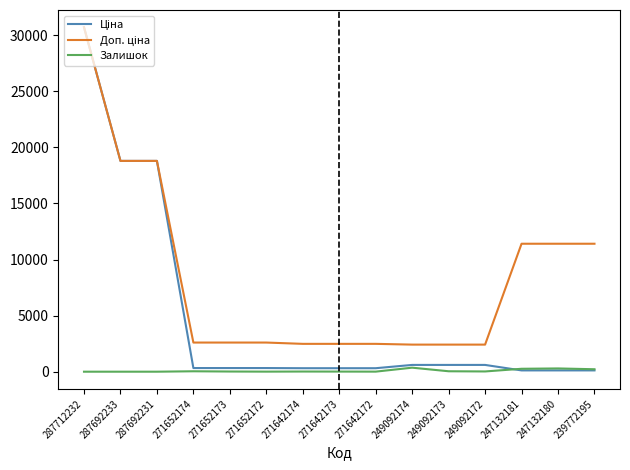

Does the chart display data point markers on the line(s)?

No